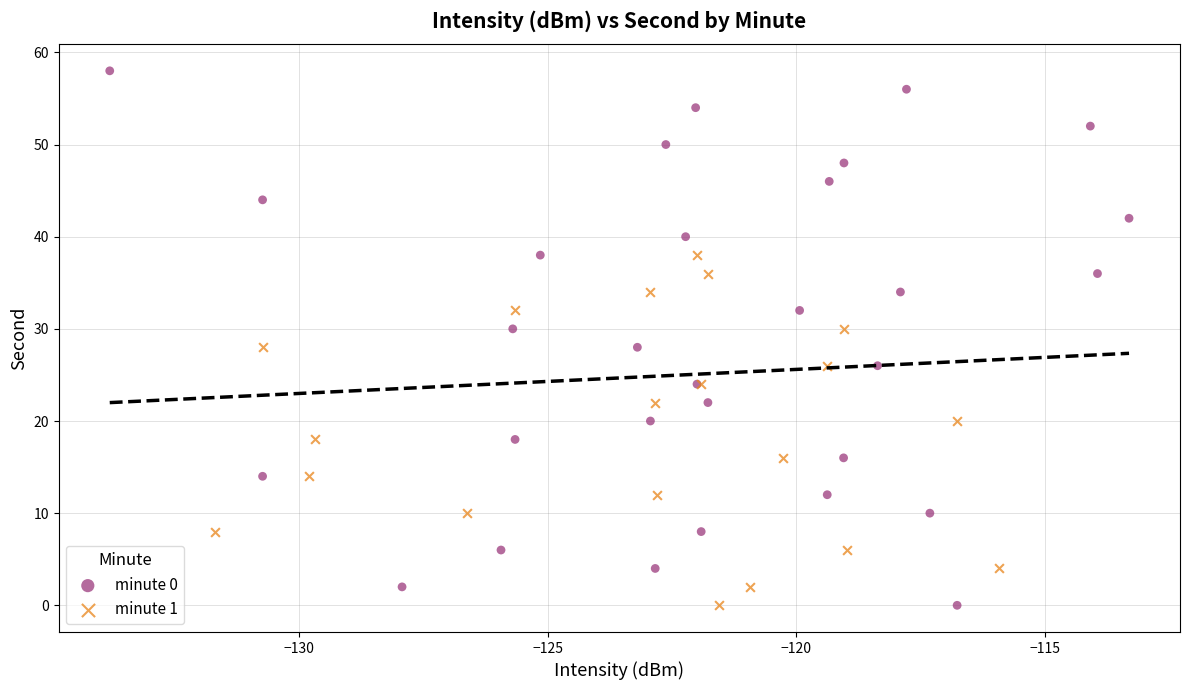

Which series reaches the maximum Y coordinate?

minute 0